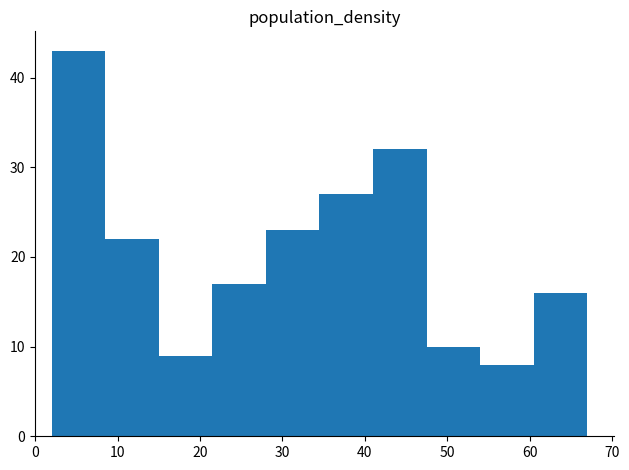

Reading left to right, list every bar in this chart as the range it spans on the x-axis followed by its height. Neither the bar edges nor the heights are printed on the chart, so give them approximately, as read against the axes.

2.0 to 8.5: 43
8.5 to 15.0: 22
15.0 to 21.5: 9
21.5 to 28.0: 17
28.0 to 34.5: 23
34.5 to 41.0: 27
41.0 to 47.5: 32
47.5 to 54.0: 10
54.0 to 60.5: 8
60.5 to 67.0: 16